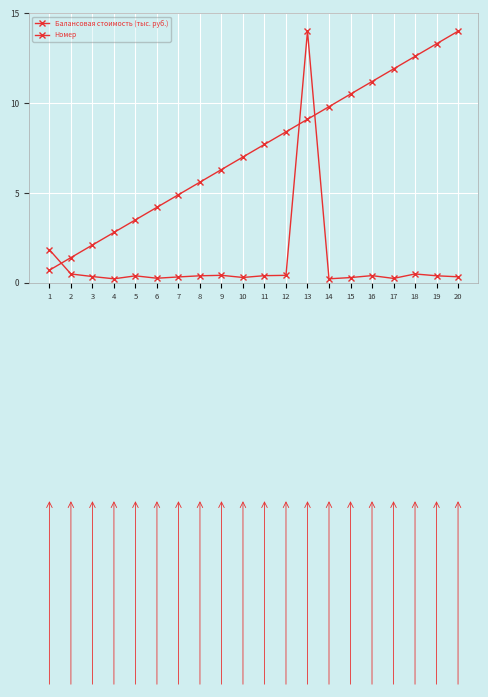

How many categories are shown in the chart?

20